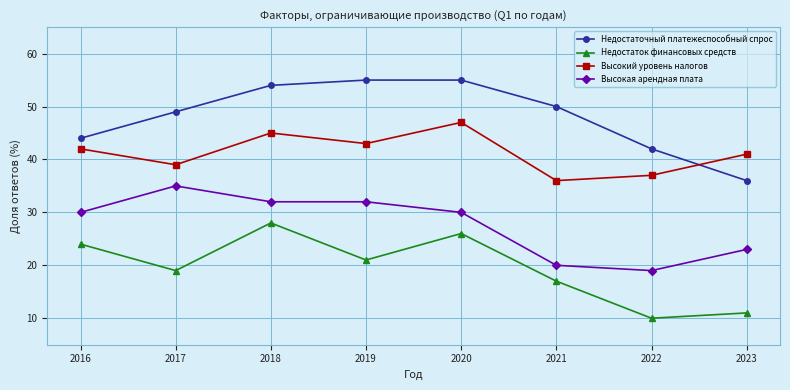

What is the highest value of the Высокая арендная плата series?

35